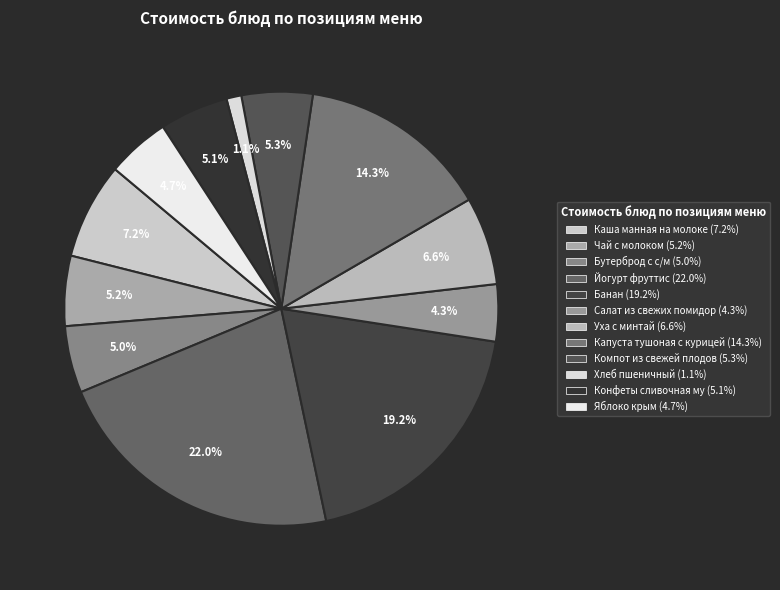

Count the number of slices in the pie.

12